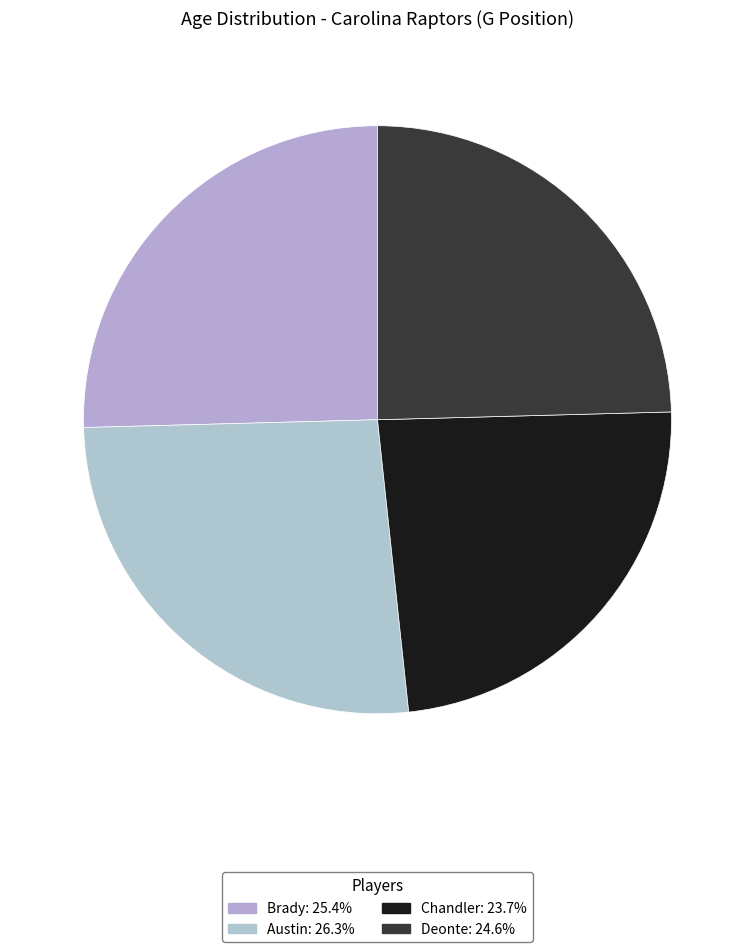

Between Deonte and Austin, which is larger?

Austin